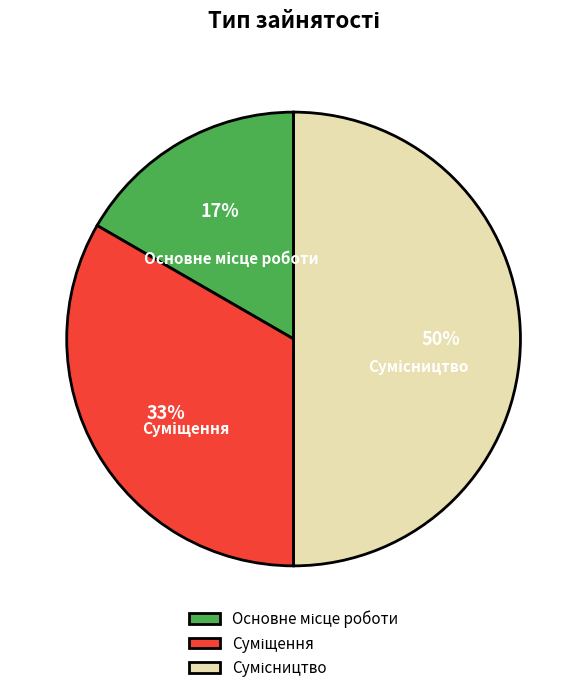

How many segments does this pie chart have?

3